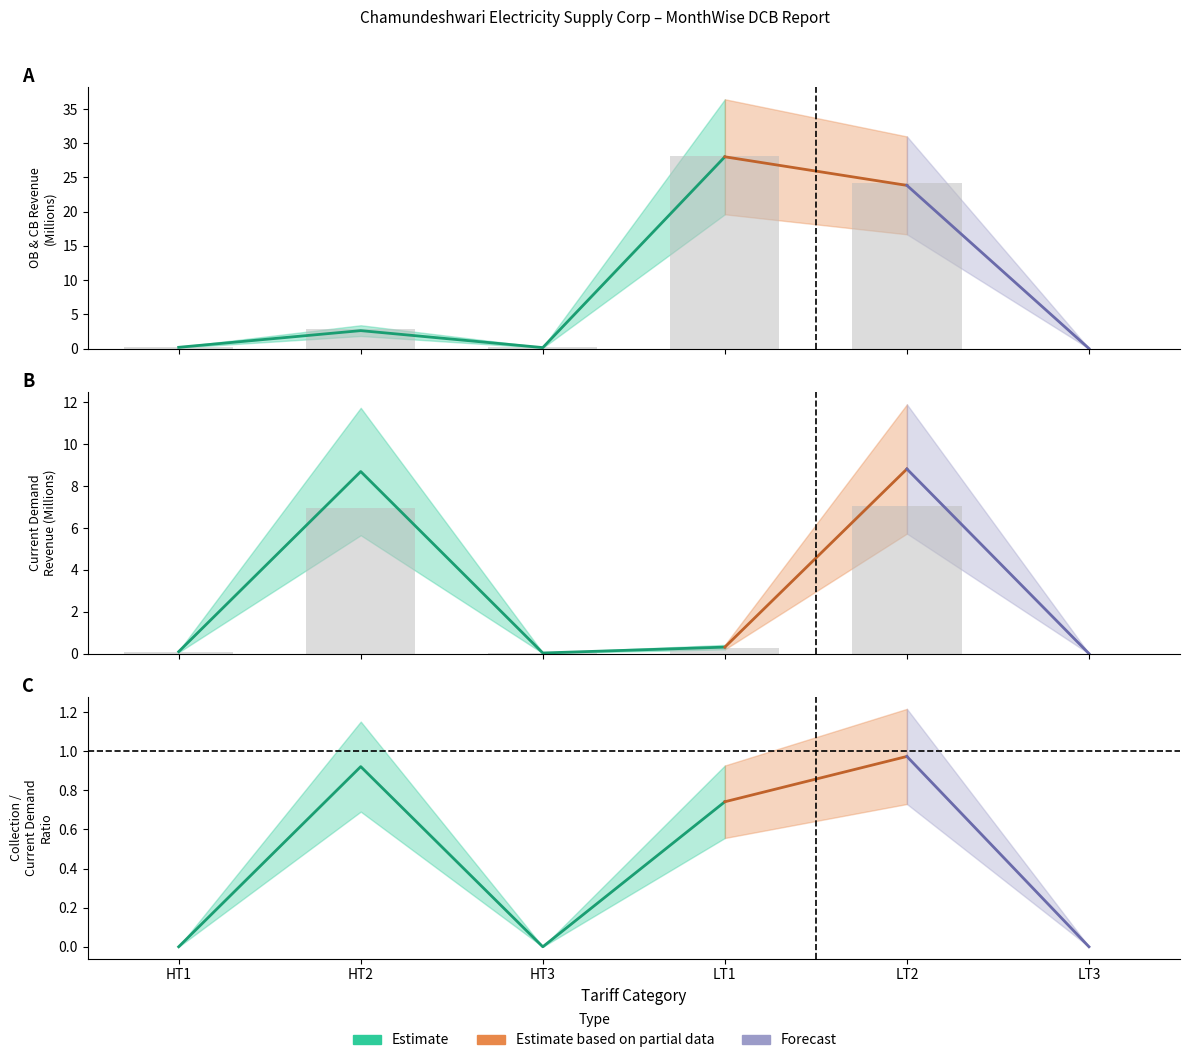

Which series has the widest spread of values?

OB Revenue